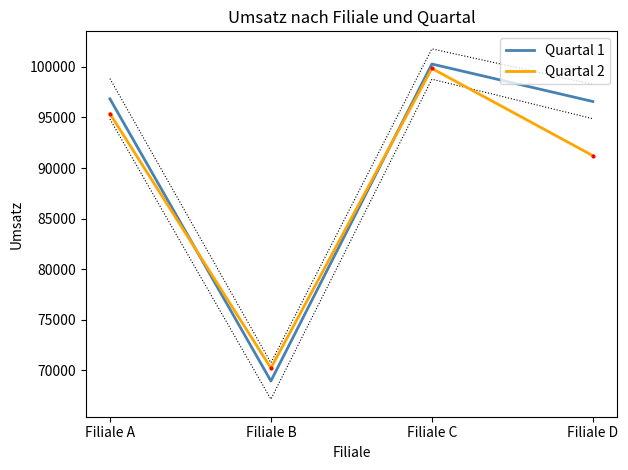

Reading left to right, list all the values displayed in this chart.

Quartal 1: Filiale A=96845	Filiale B=68950	Filiale C=100285	Filiale D=96580
Quartal 2: Filiale A=95375	Filiale B=70225	Filiale C=99850	Filiale D=91225